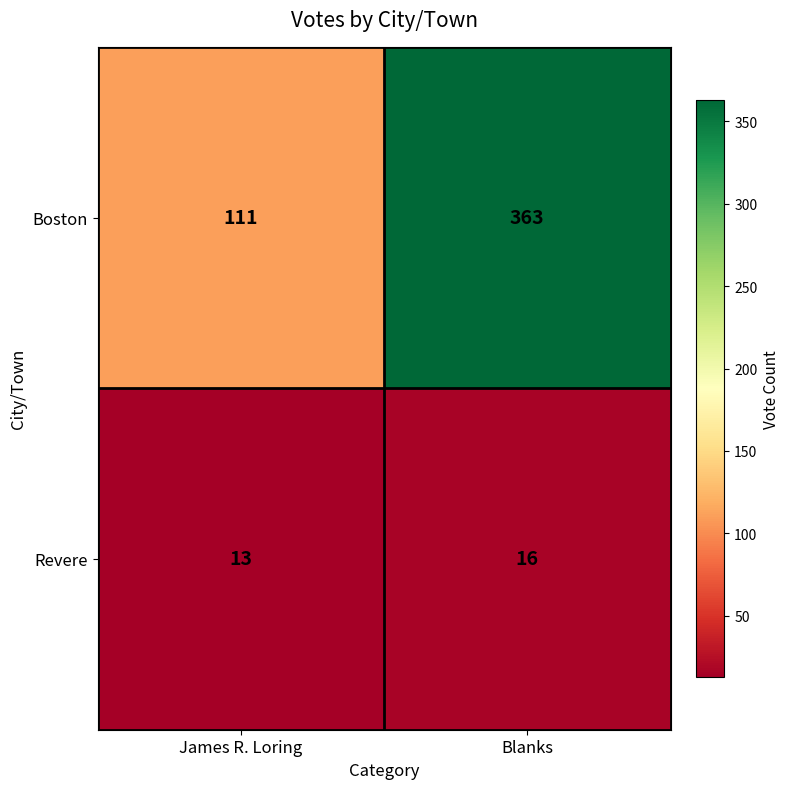

What is the sum of all Revere values?

29